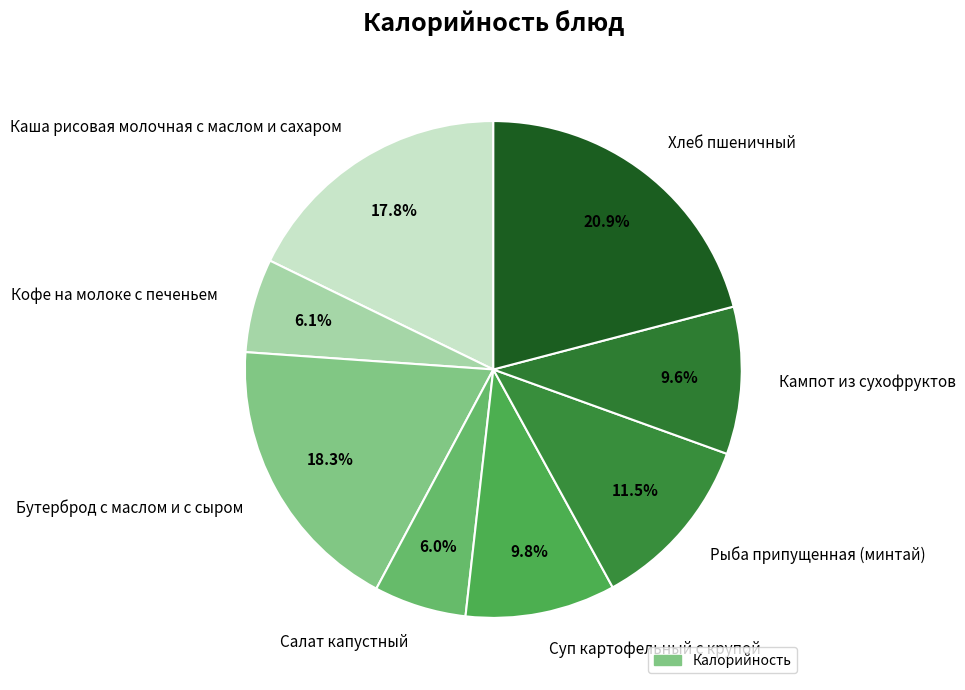

What percentage is the Бутерброд с маслом и с сыром slice, to the nearest percent?

18%